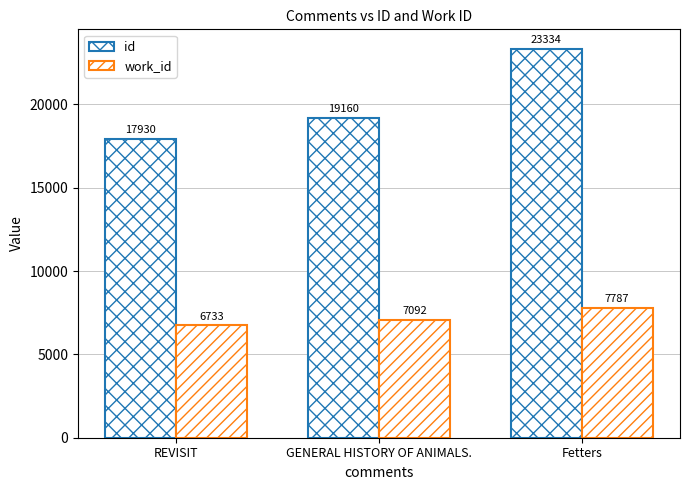

What is the label of the 3rd bar from the left?

Fetters